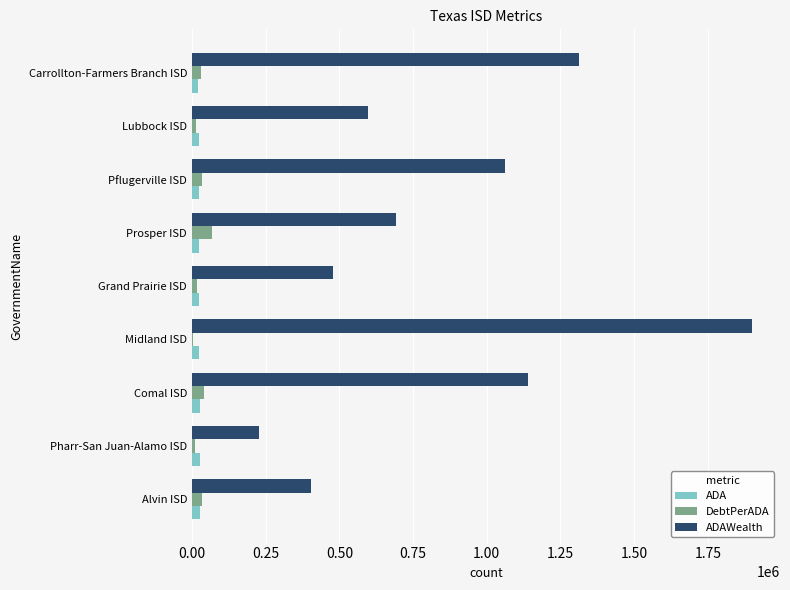

Which series changed the most between Alvin ISD and Carrollton-Farmers Branch ISD?

ADAWealth